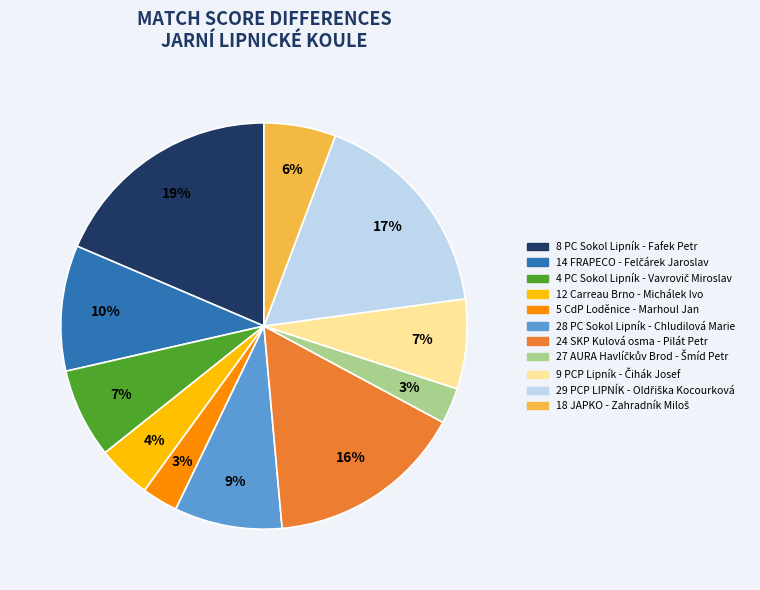

Does any single category account for the majority?

No